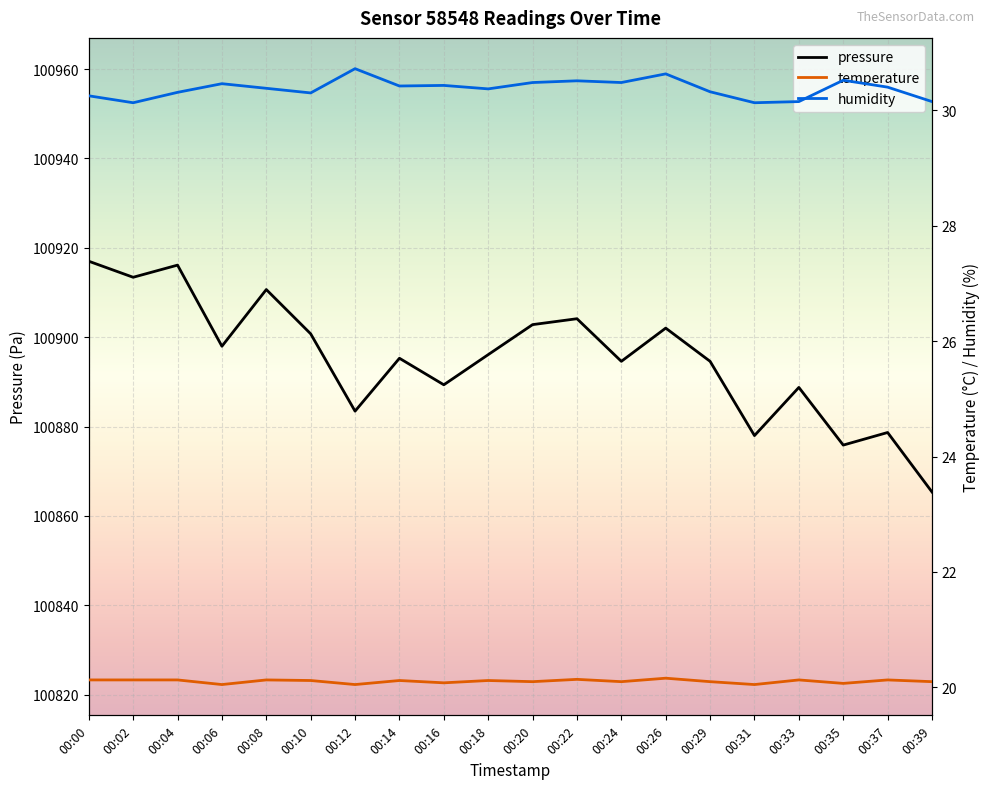

At which category does temperature reach its first local valley?

00:06